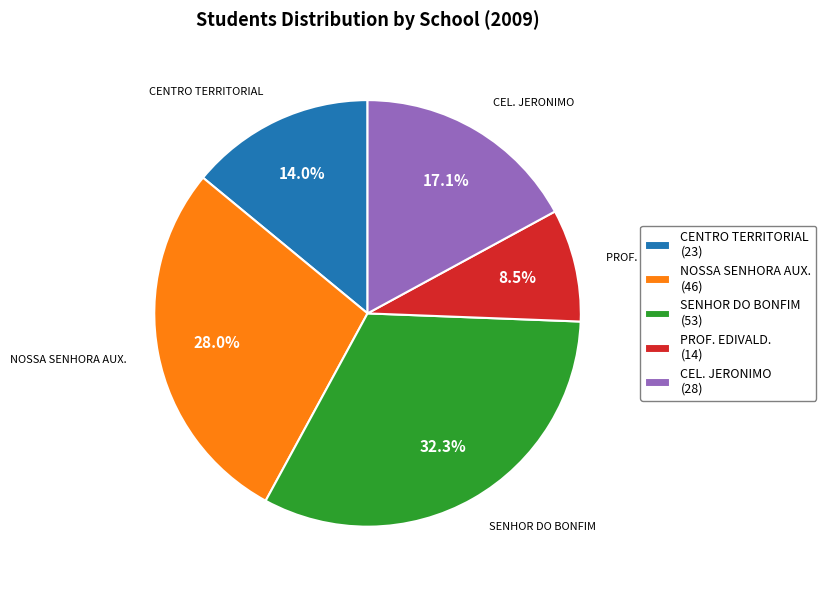

How many slices are in this pie chart?

5